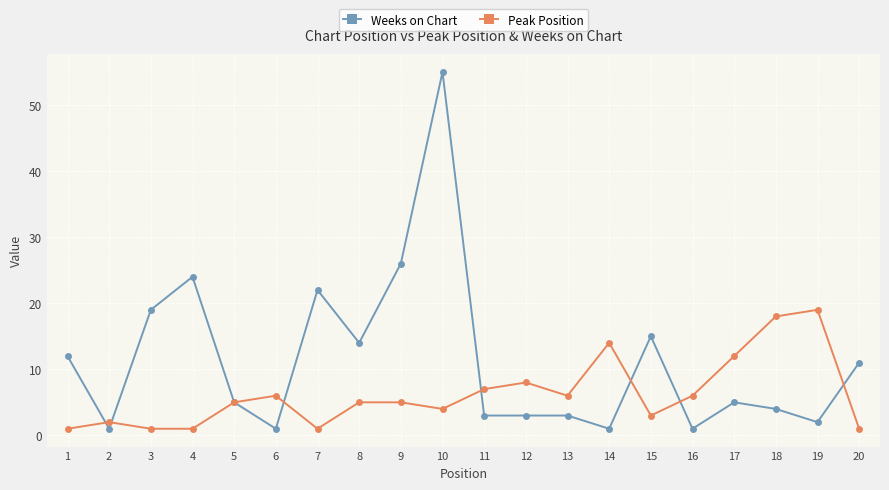

Reading left to right, list all the values displayed in this chart.

Weeks on Chart: 12	1	19	24	5	1	22	14	26	55	3	3	3	1	15	1	5	4	2	11
Peak Position: 1	2	1	1	5	6	1	5	5	4	7	8	6	14	3	6	12	18	19	1